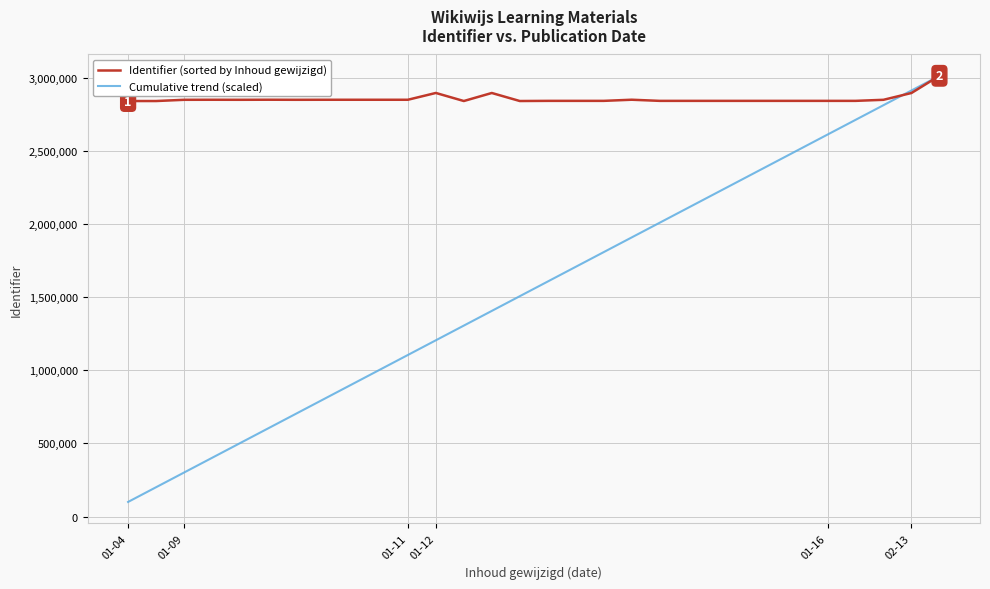

Which series has the widest spread of values?

Cumulative trend (scaled)